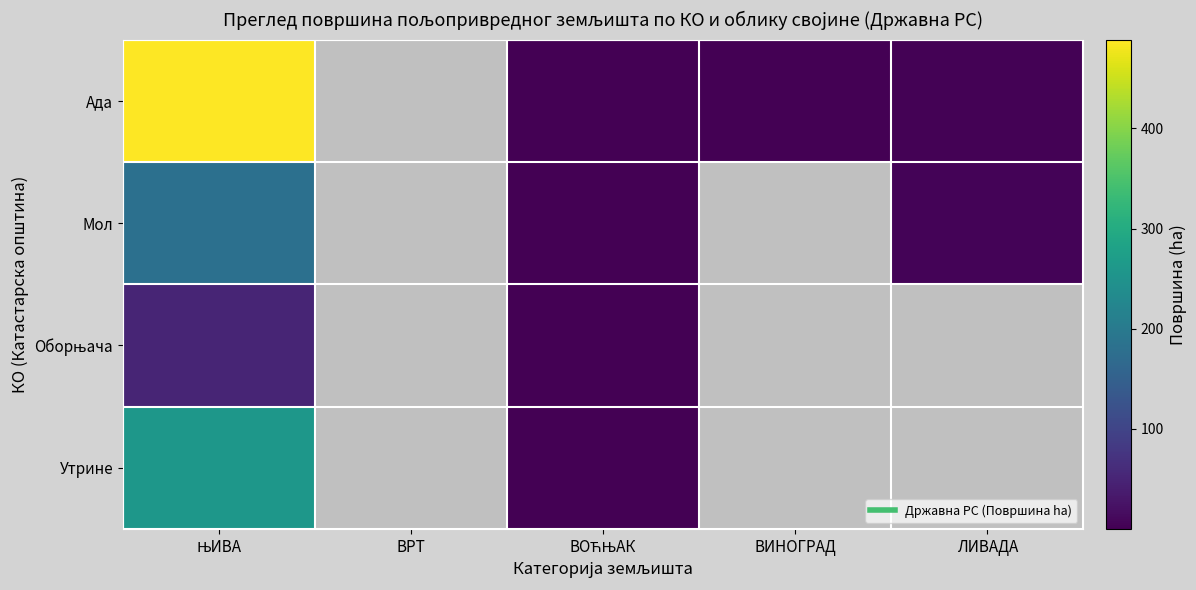

What is the difference between the highest and lowest values at ЛИВАДА?

5.5